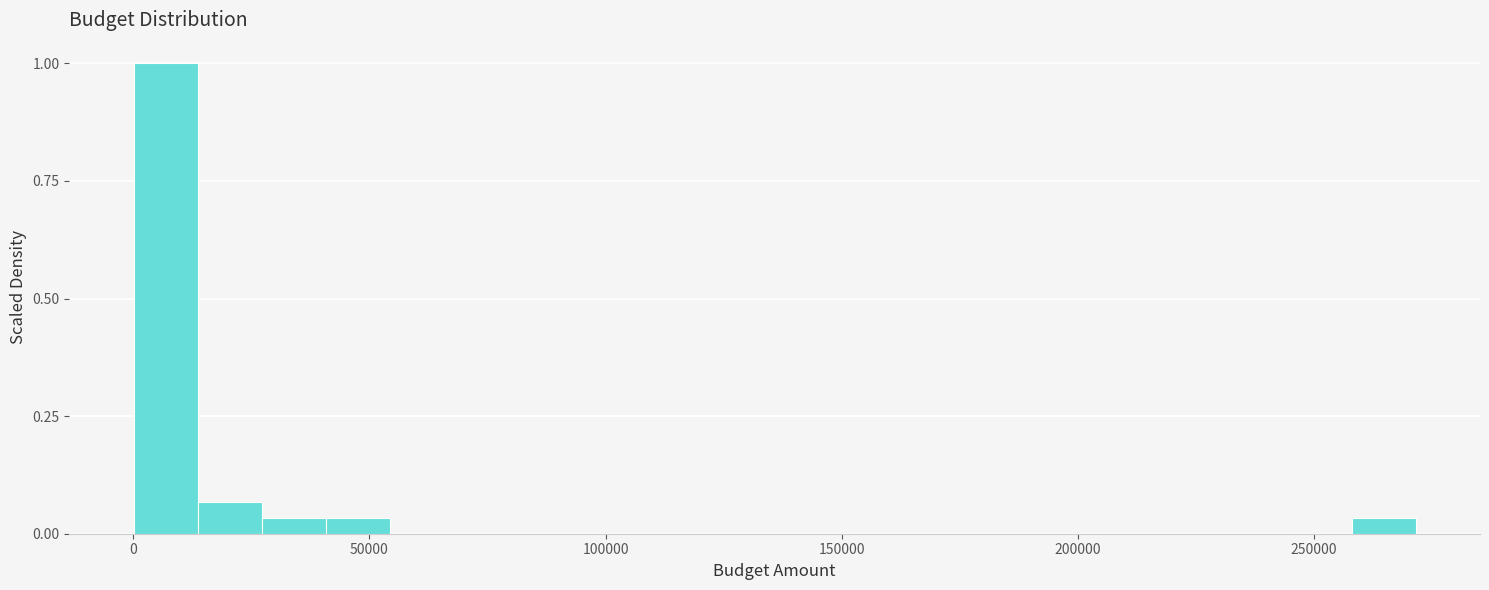

Read against the x-axis, roughly where is the centre of the tallest bar?

5000